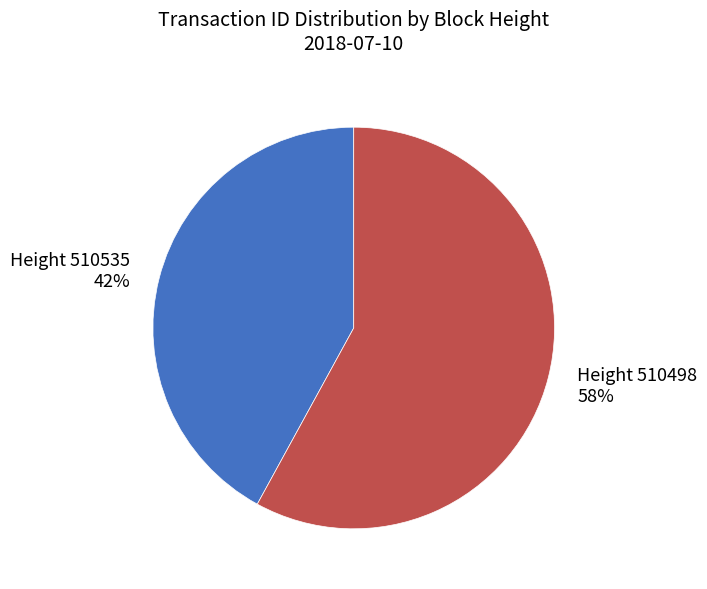

Is there any slice that represents more than half of the pie?

Yes